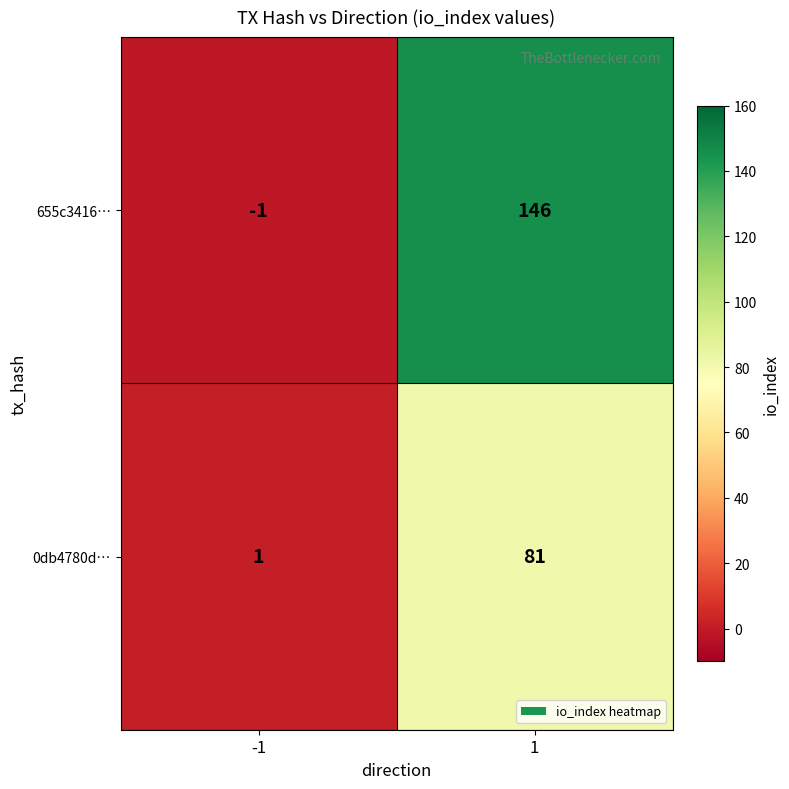

Reading left to right, transcribe all the data shown in this chart.

655c3416…: -1=-1	1=146
0db4780d…: -1=1	1=81